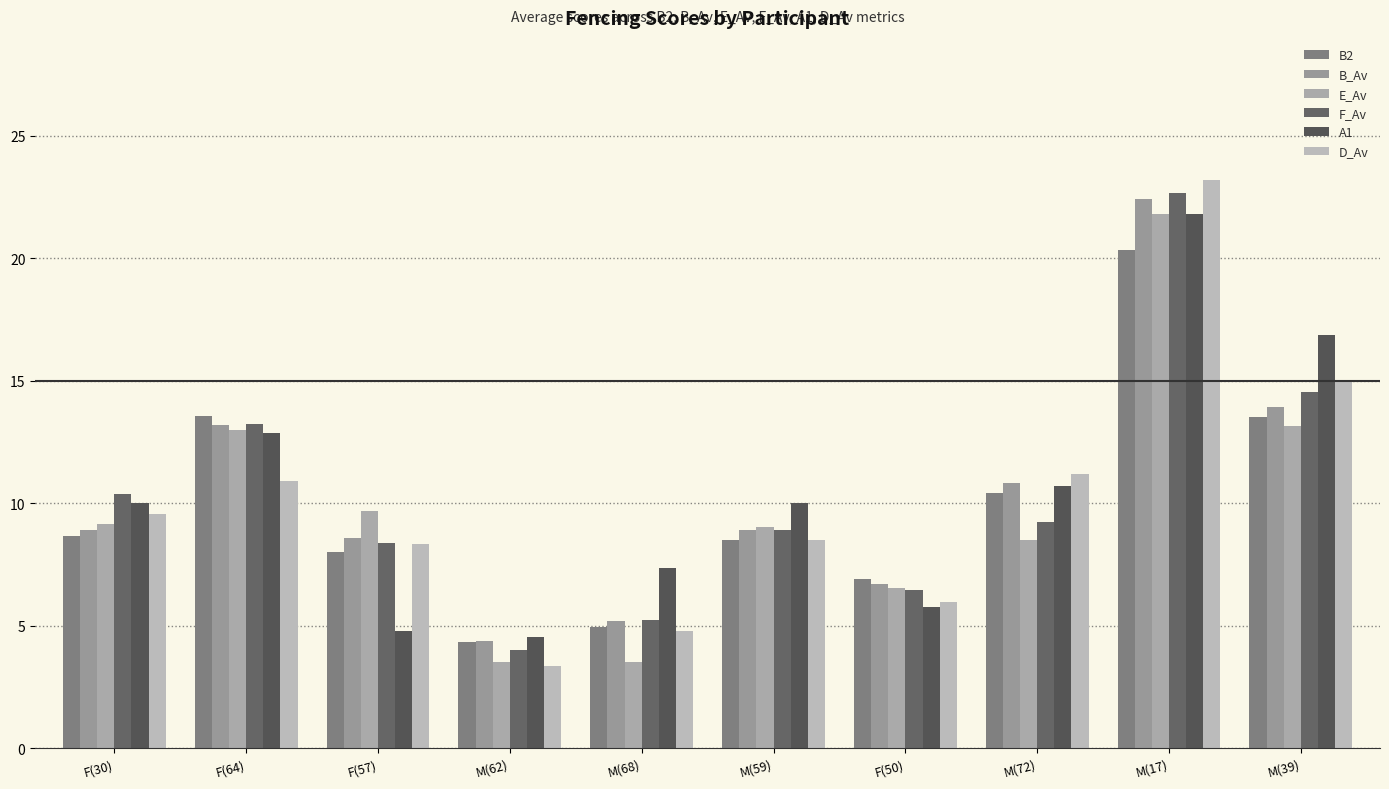

What value does the B2 series have at M(72)?

10.4